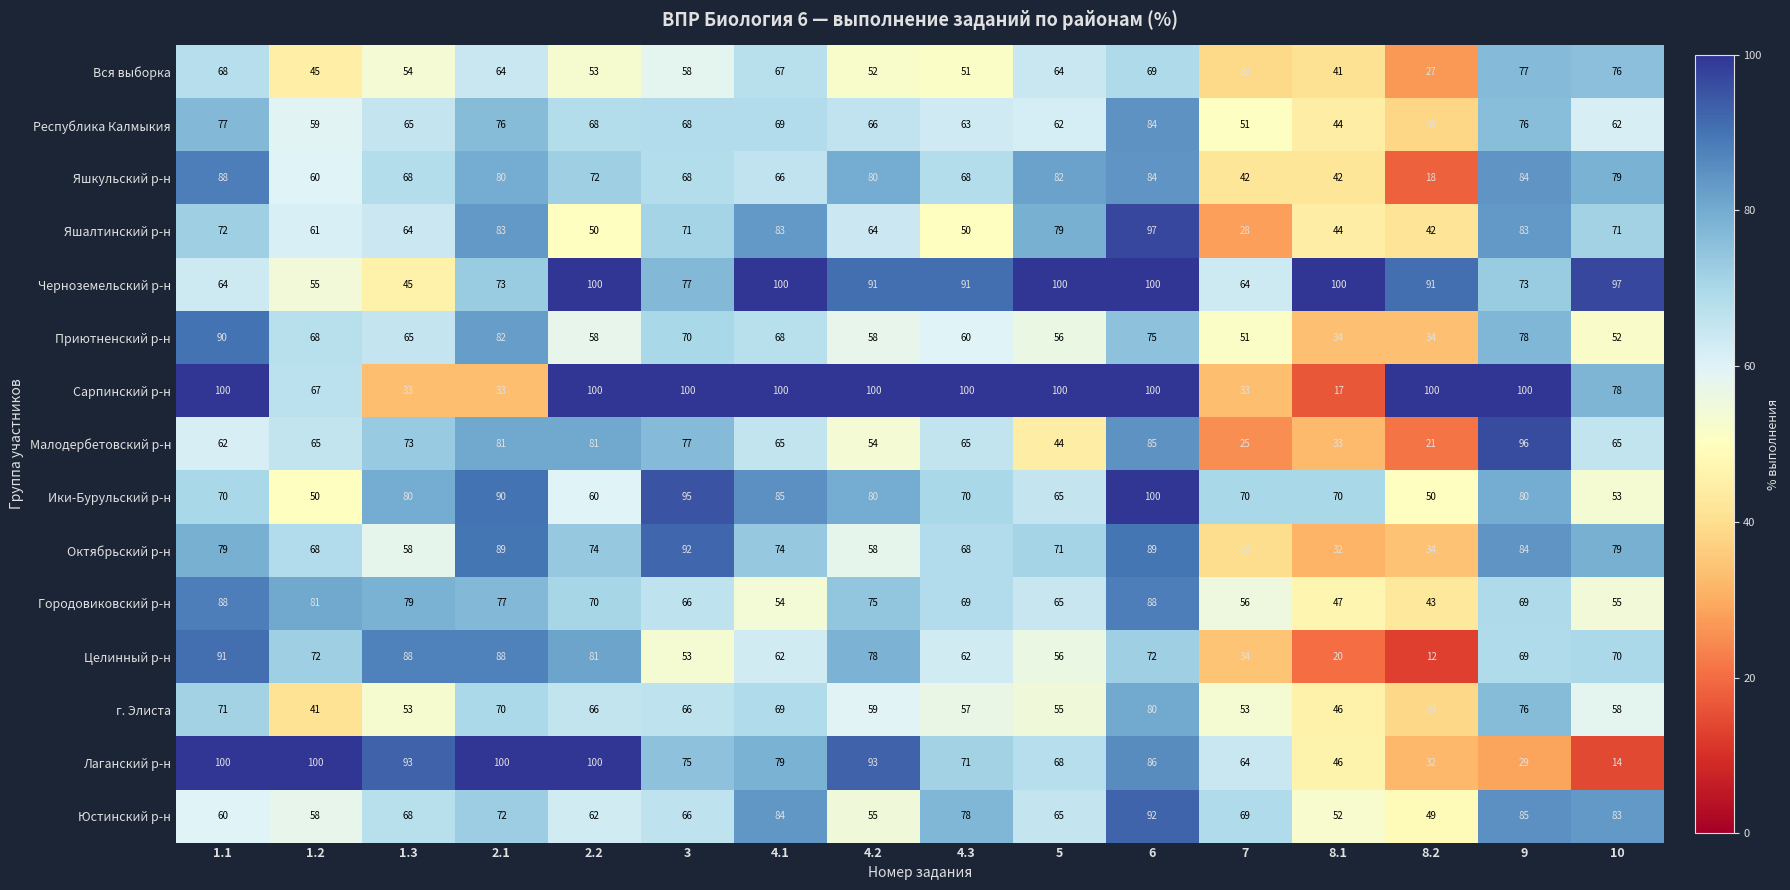

Which series has the largest total across all categories?

Черноземельский р-н